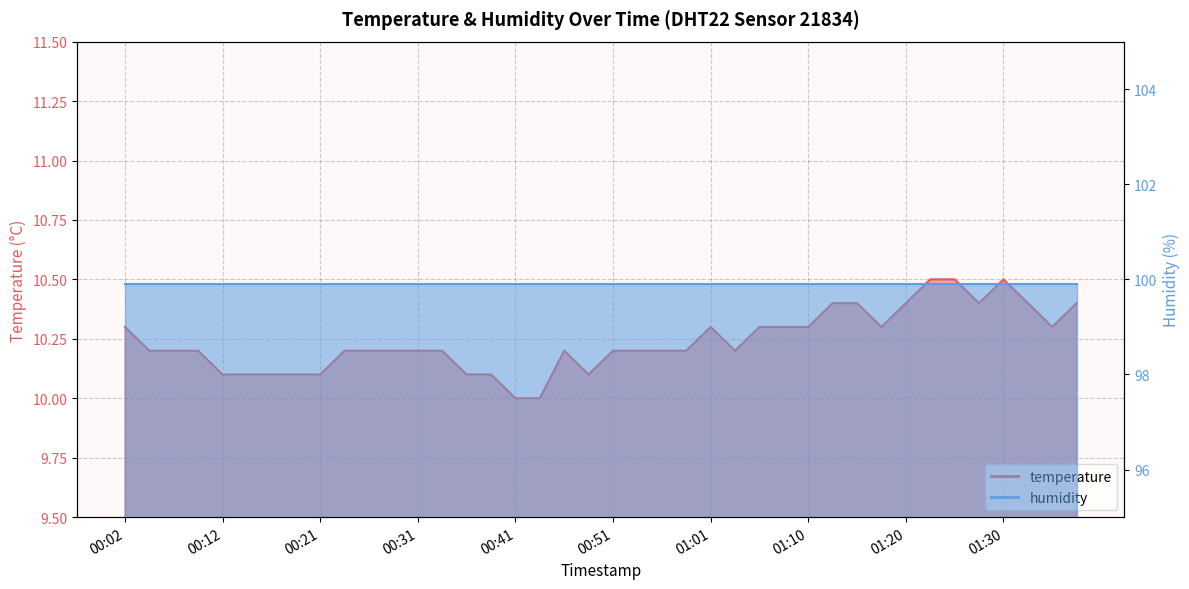

What is the difference between the second highest and second lowest values?

0.5